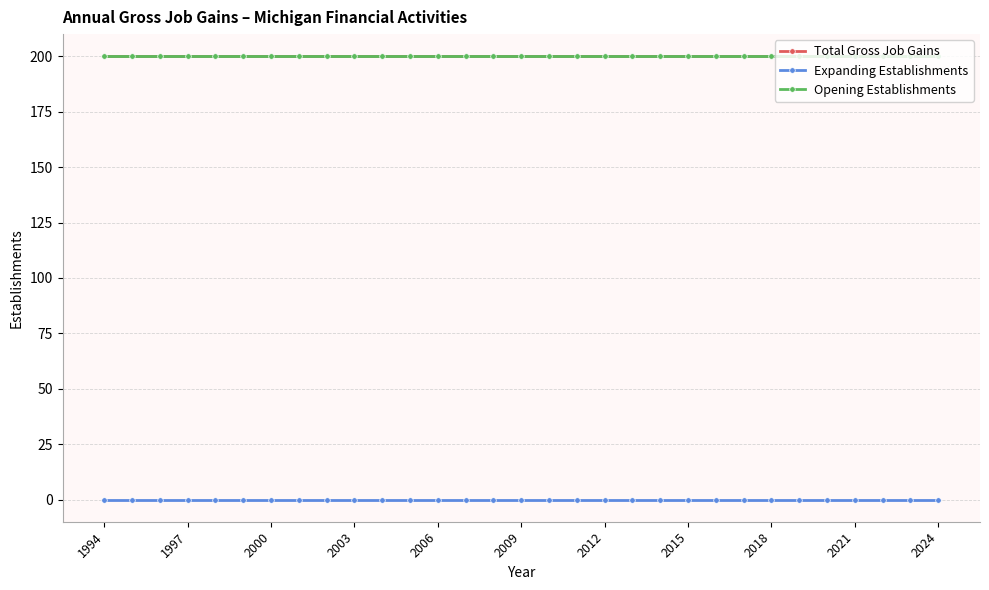

True or false: Expanding Establishments and Total Gross Job Gains cross at least once.

False